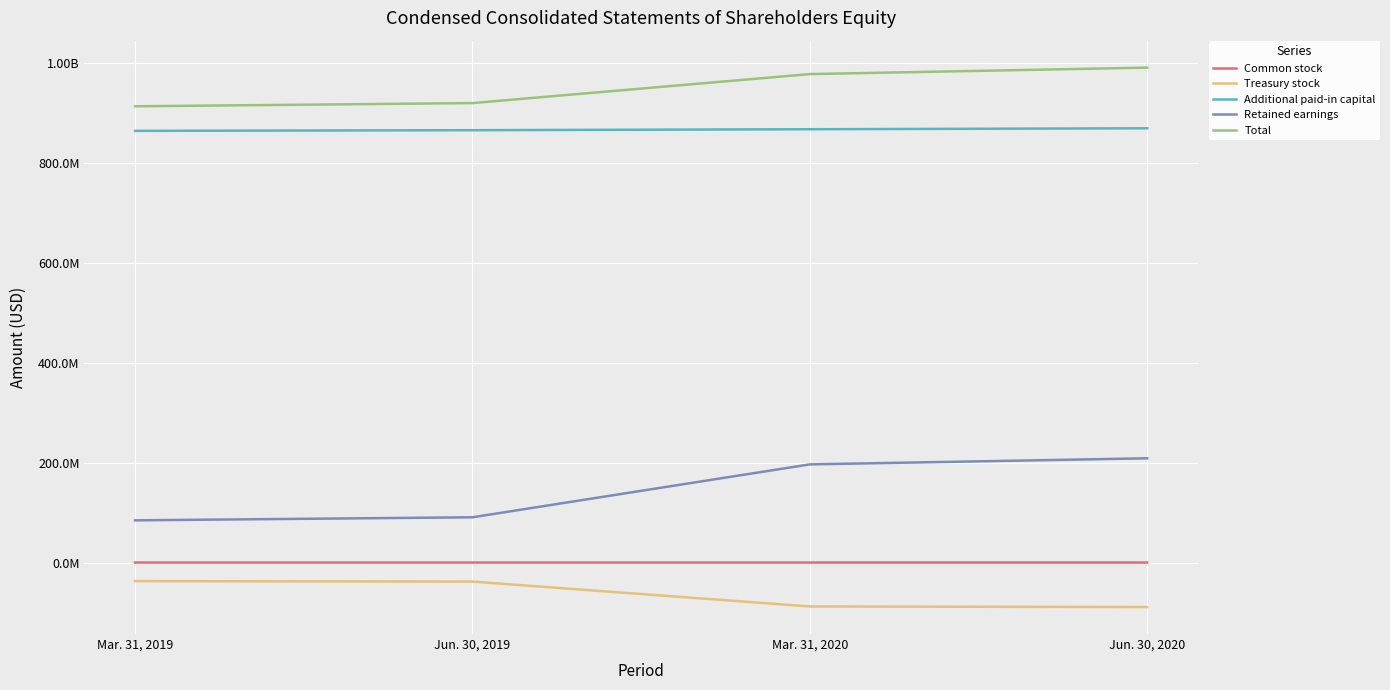

At which label does Total first exceed 977052198?

Jun. 30, 2020